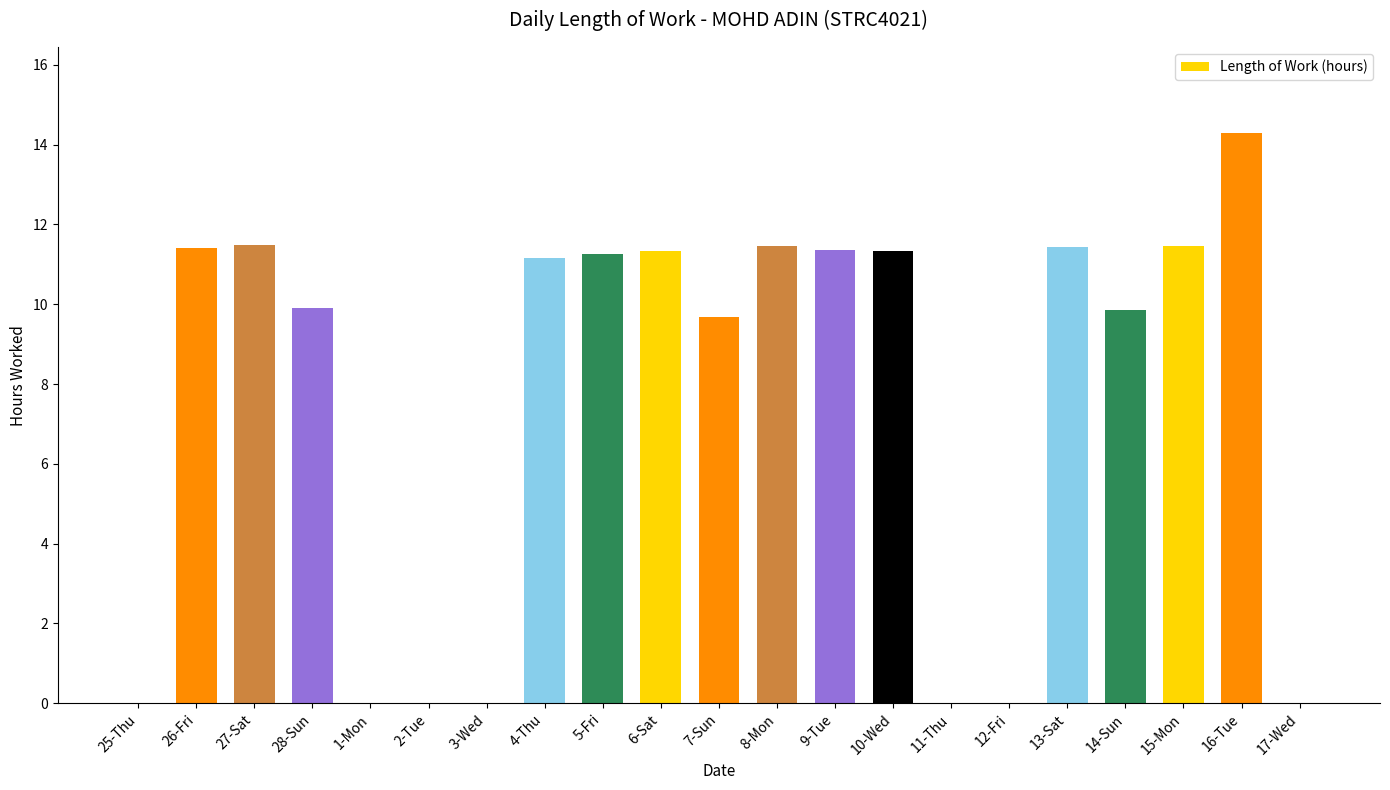

How many data points are above 11?

11